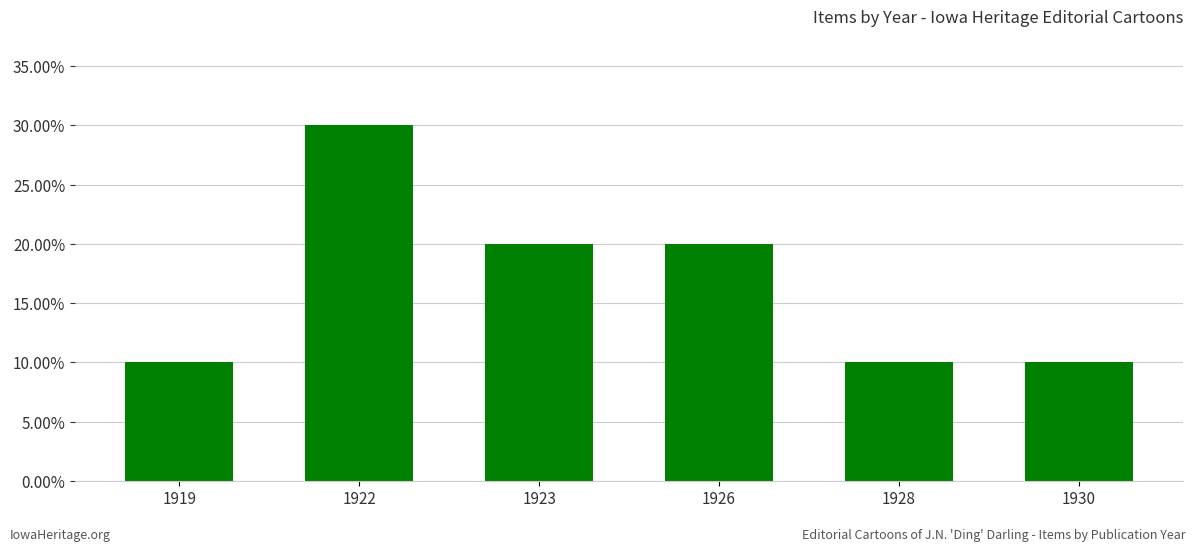

The value at 1930 is 0.1. True or false?

False